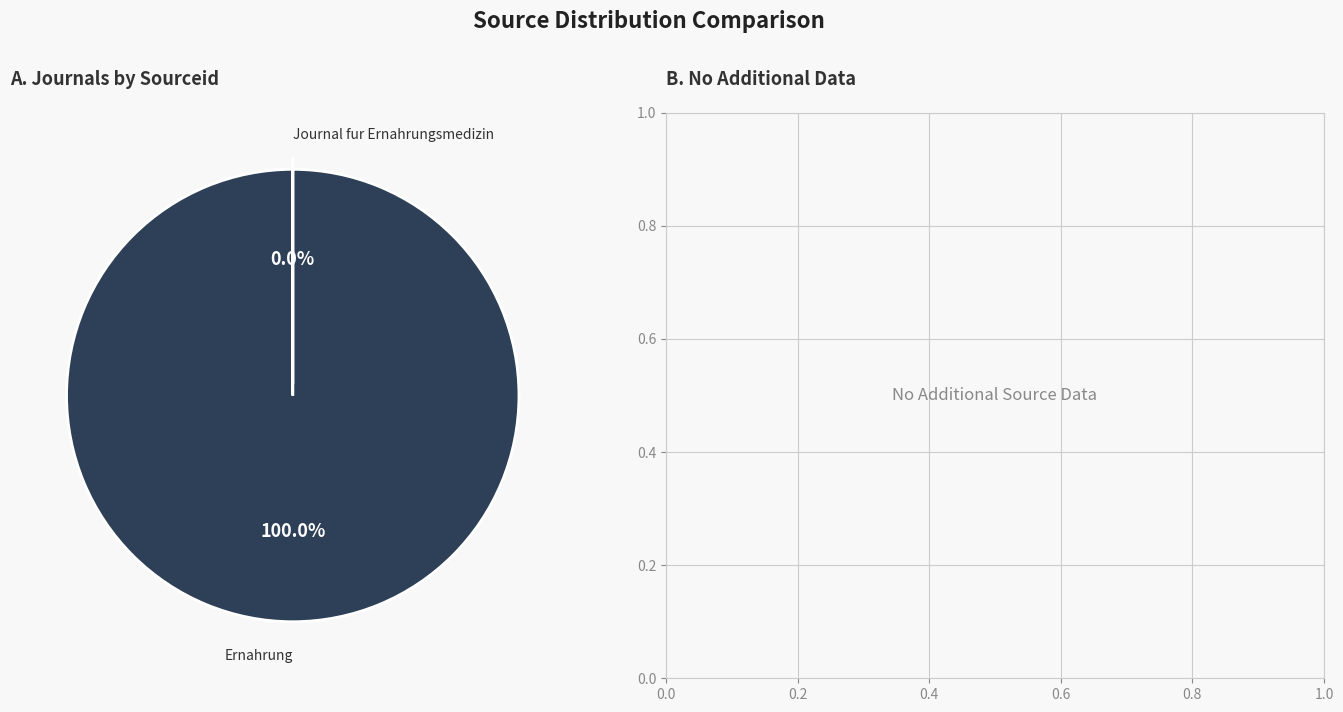

How many segments does this pie chart have?

2